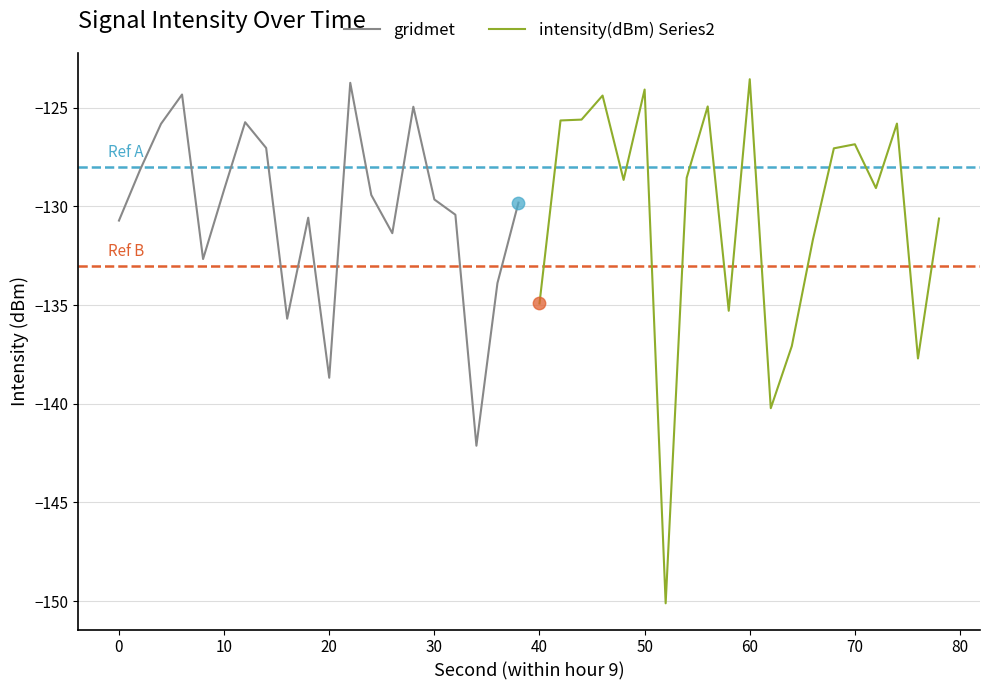

Which series contains the lowest Y value?

intensity(dBm) Series2